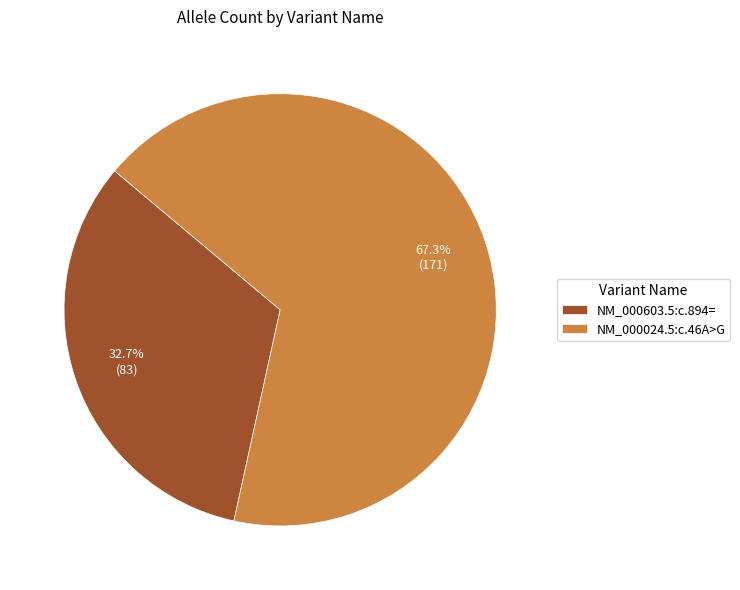

To the nearest percent, what is the average slice percentage?

50%